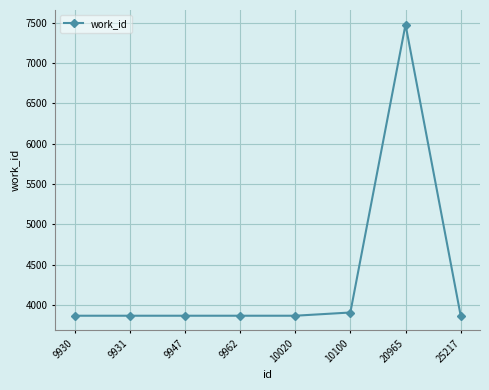

How many lines are shown in the chart?

1